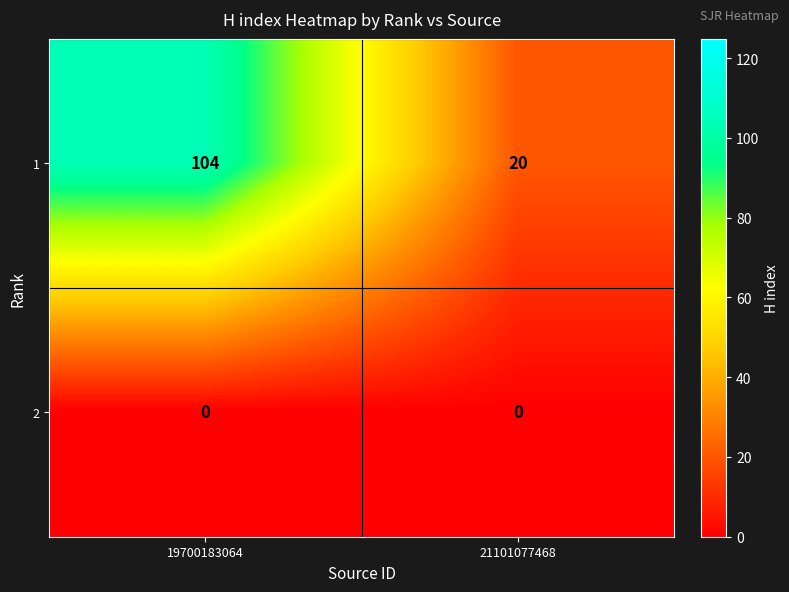

Count the number of data series in this chart.

2